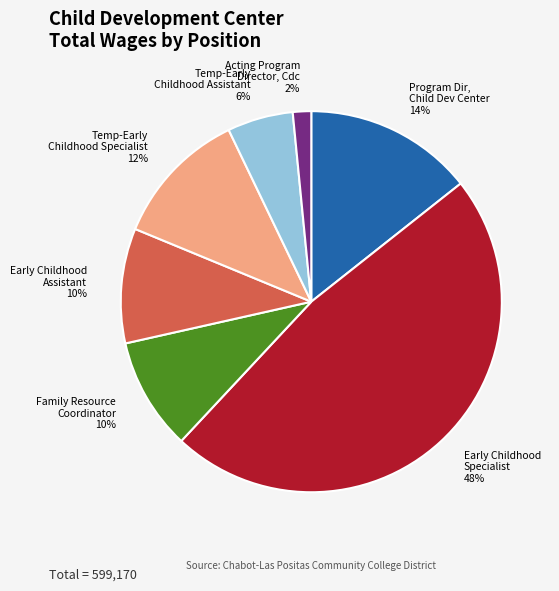

Approximately how many times larger is the value at Temp-Early Childhood Assistant compared to Program Dir, Child Dev Center?

0.4